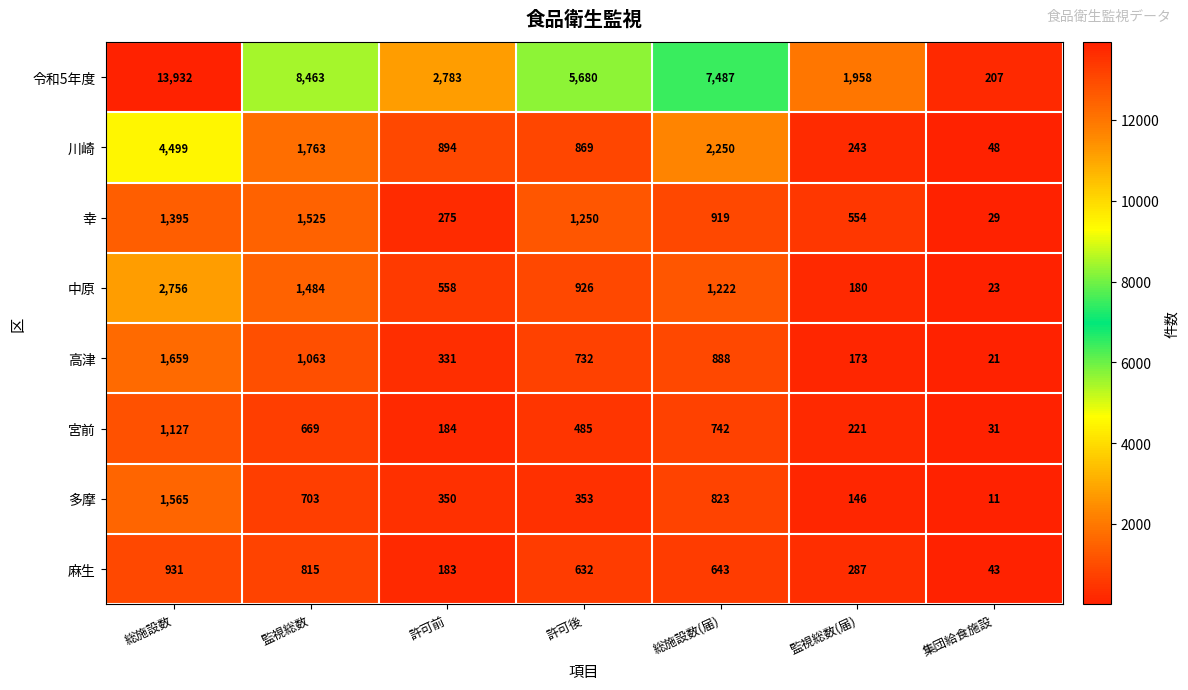

How many distinct data groups are displayed?

8